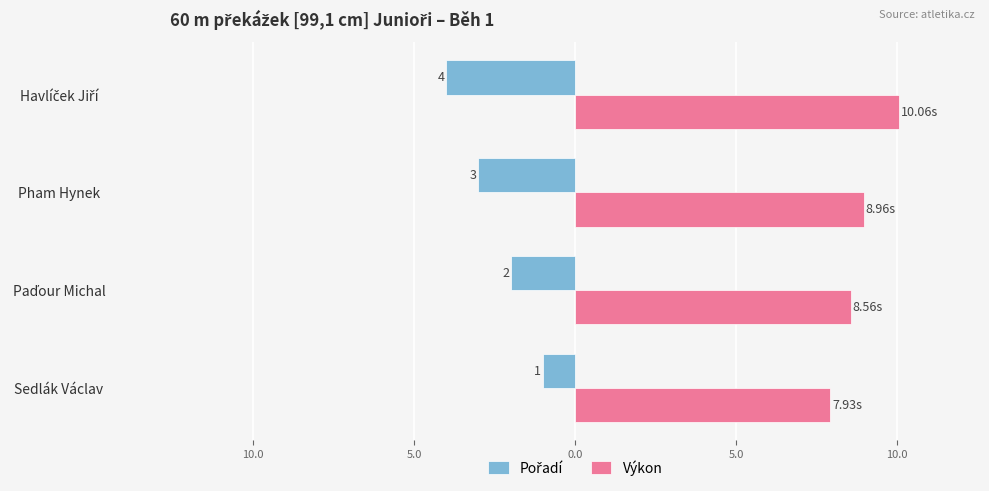

What is the average value of the Pořadí series?

-2.5